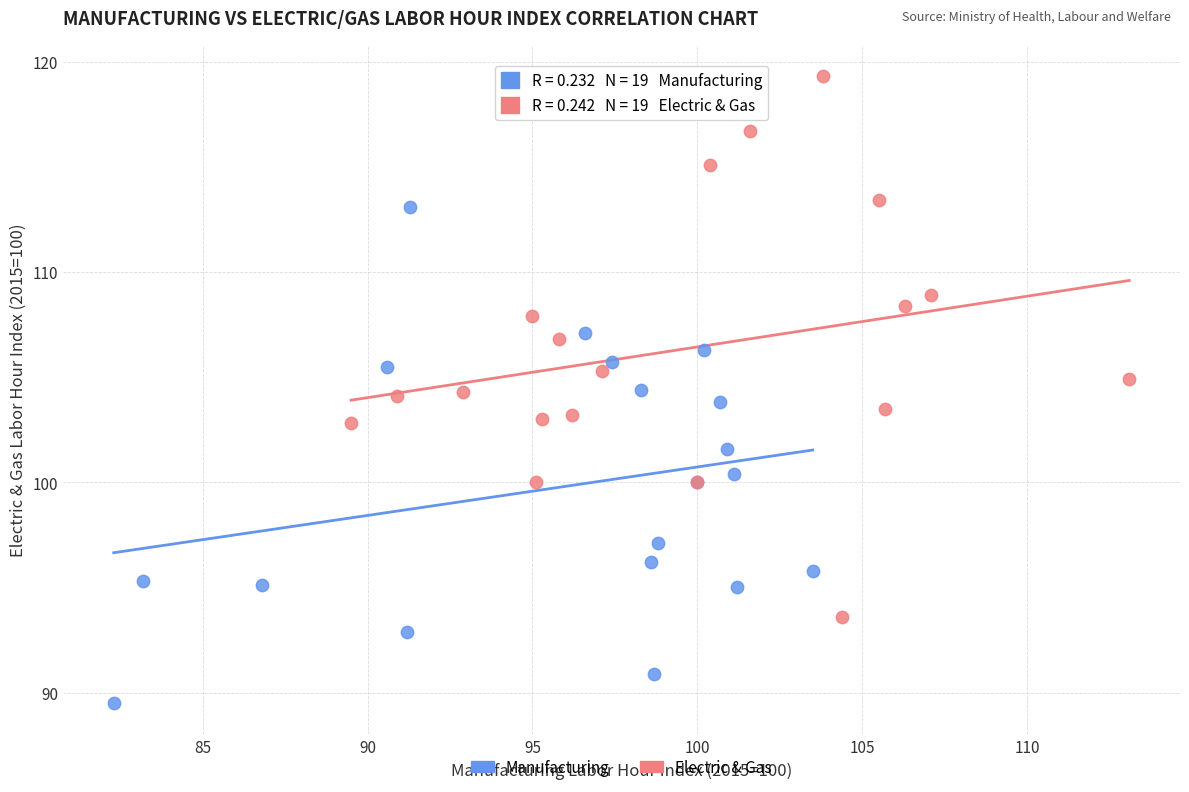

Which series has the widest spread of Y values?

Electric & Gas